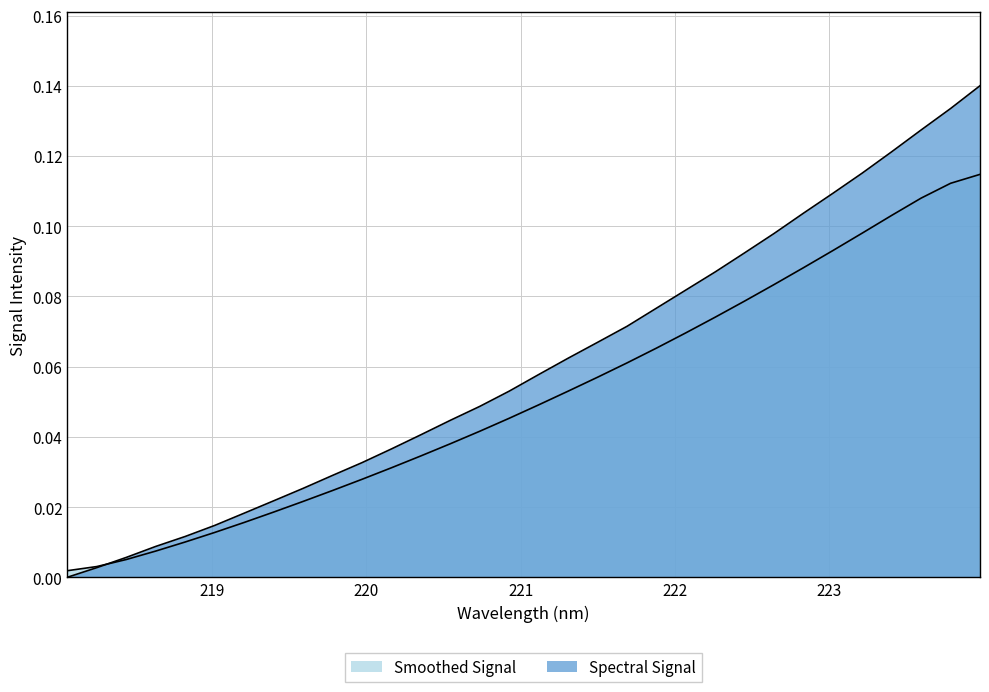

What is the sum of the values at 220.5444 and 220.1623?

0.1